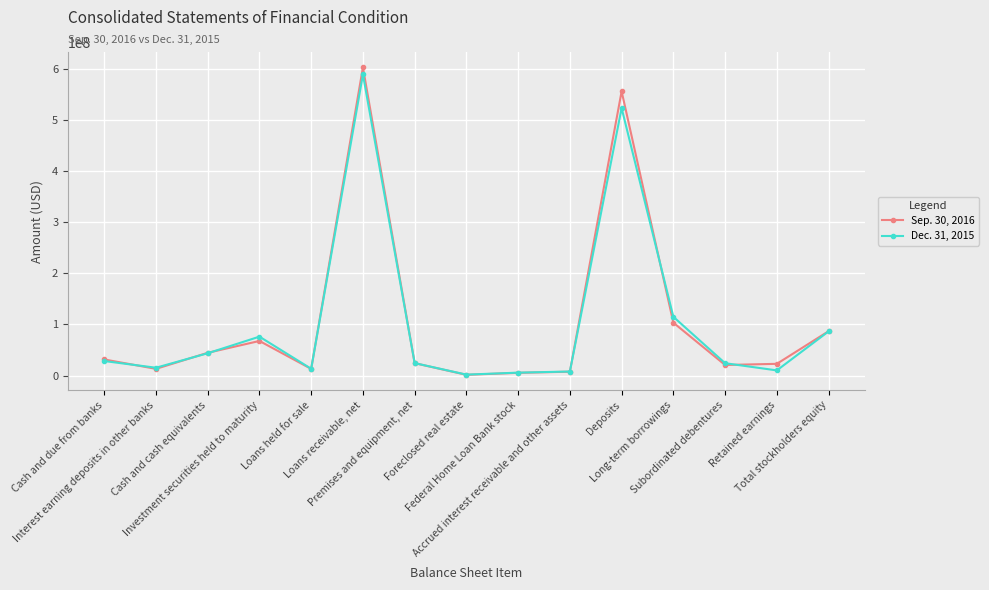

True or false: Sep. 30, 2016 has more than 0 interior local peaks.

True